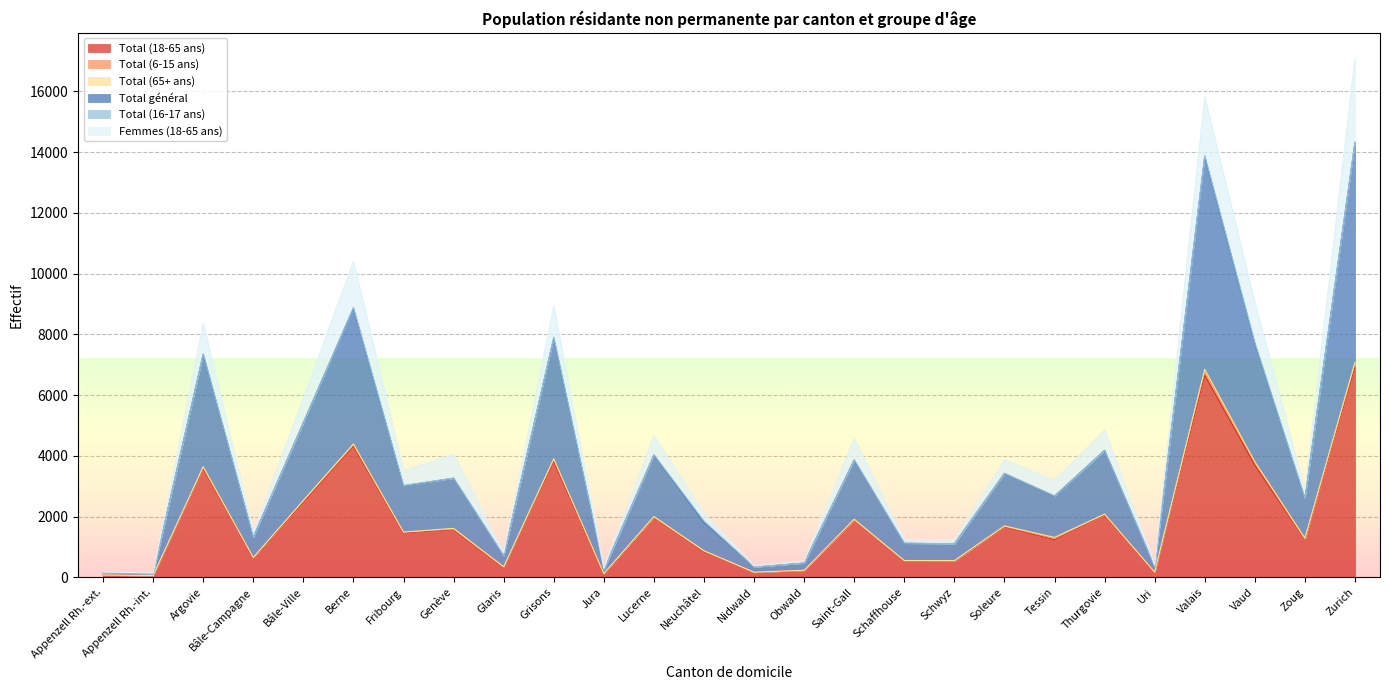

At how many categories does at least one series exceed 697?

20